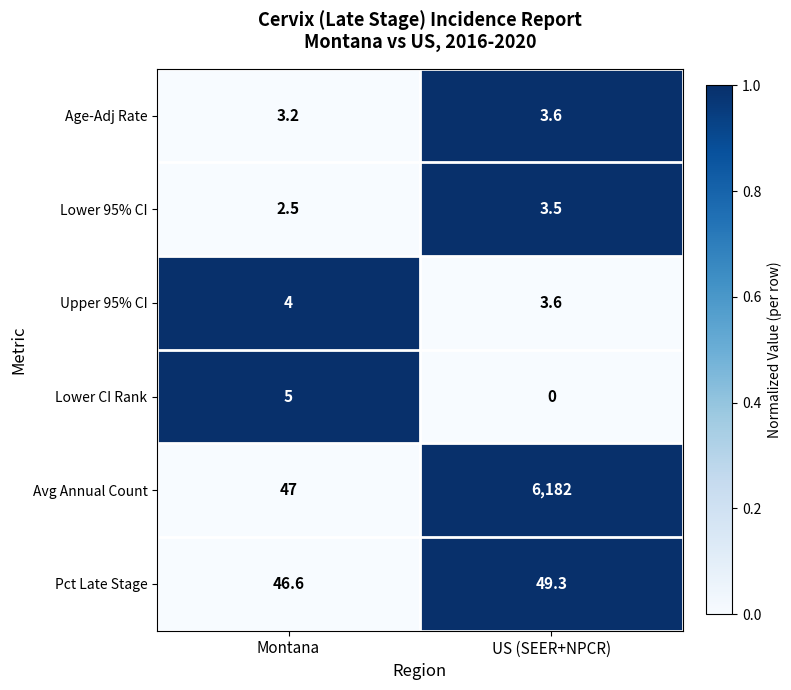

Which series has the largest total across all categories?

Avg Annual Count